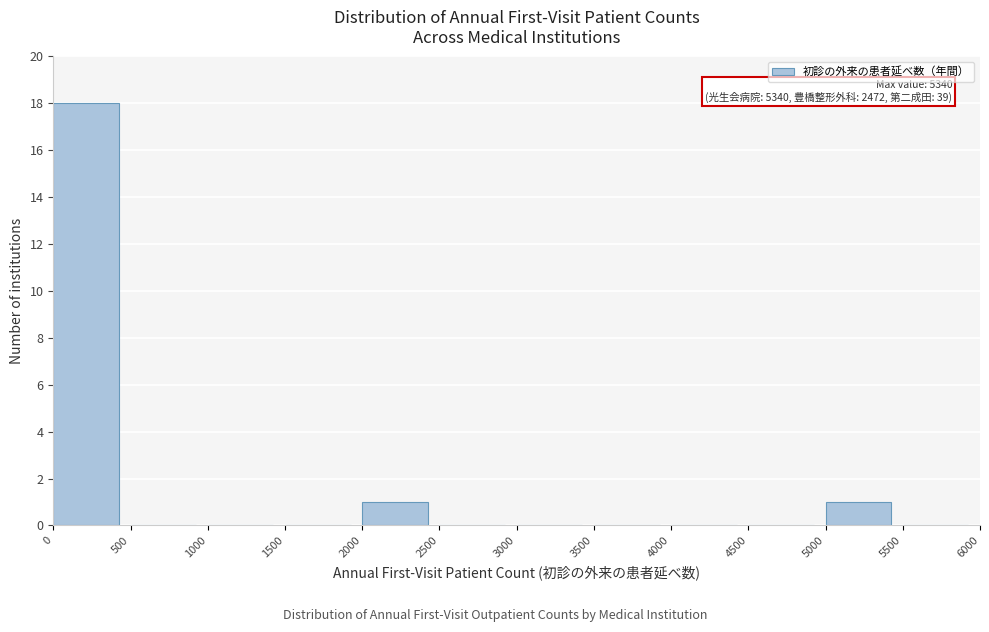

Which range on the x-axis has the tallest bar?

0 to 500